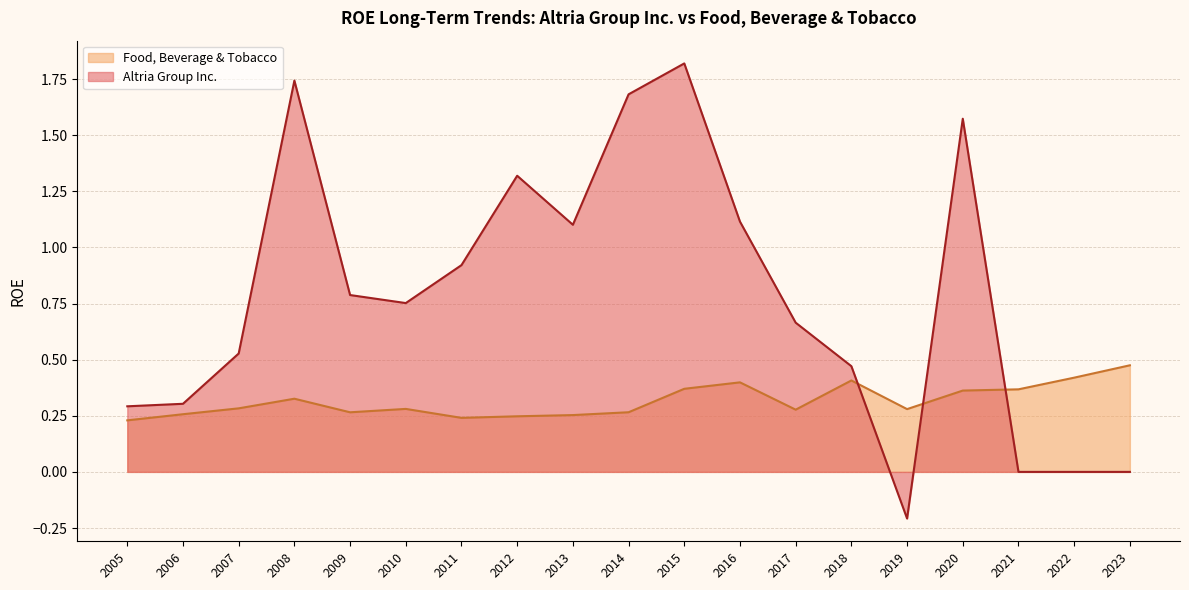

What is the difference between the Altria Group Inc. values at 2015 and 2012?

0.5